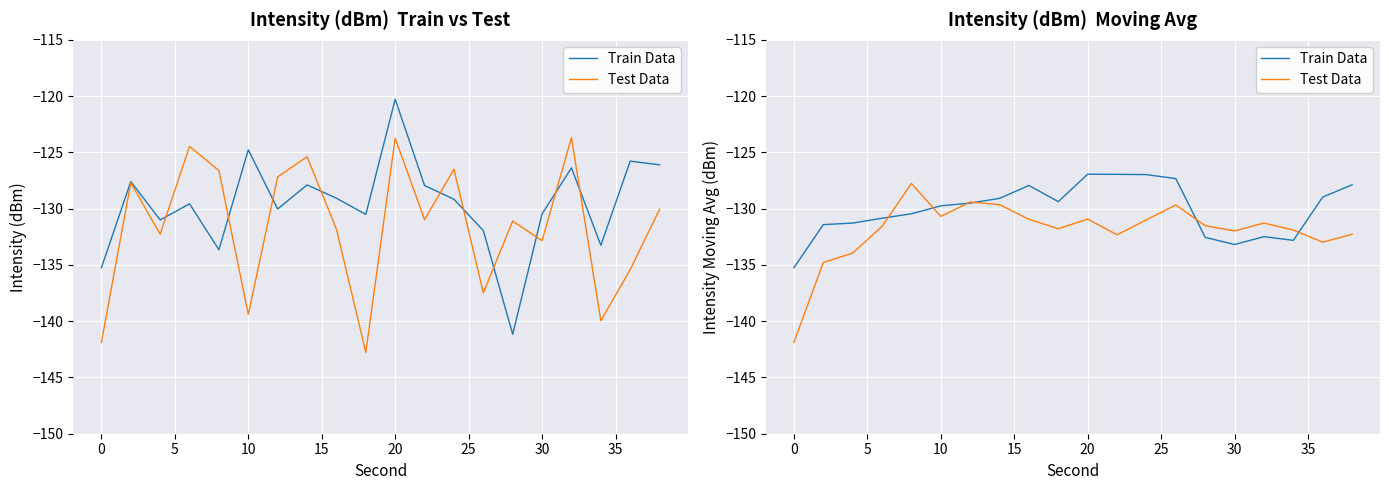

Which series has the largest range (max minus min)?

Test Data